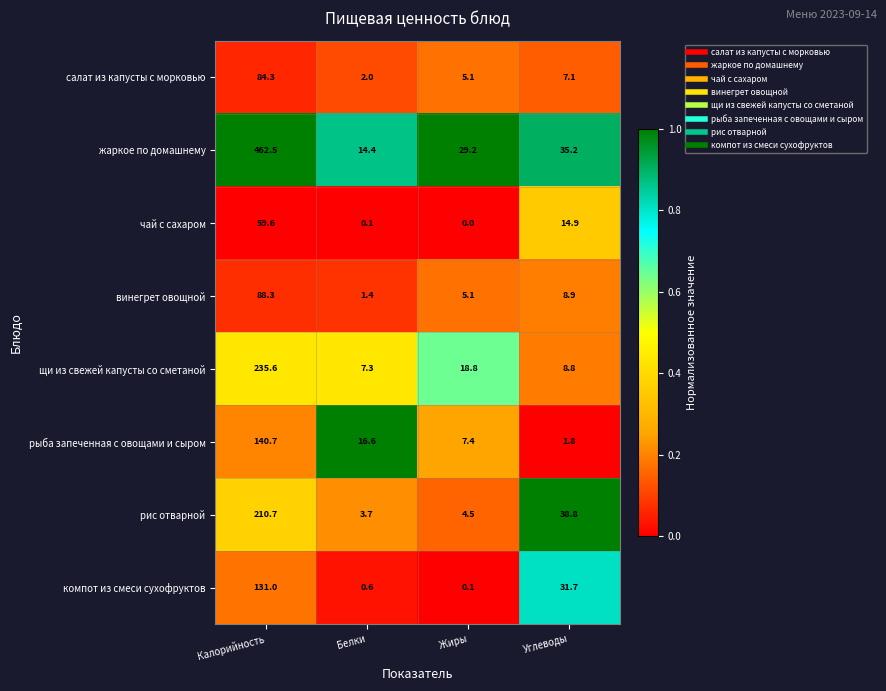

At which category is the sum across all series the highest?

Калорийность